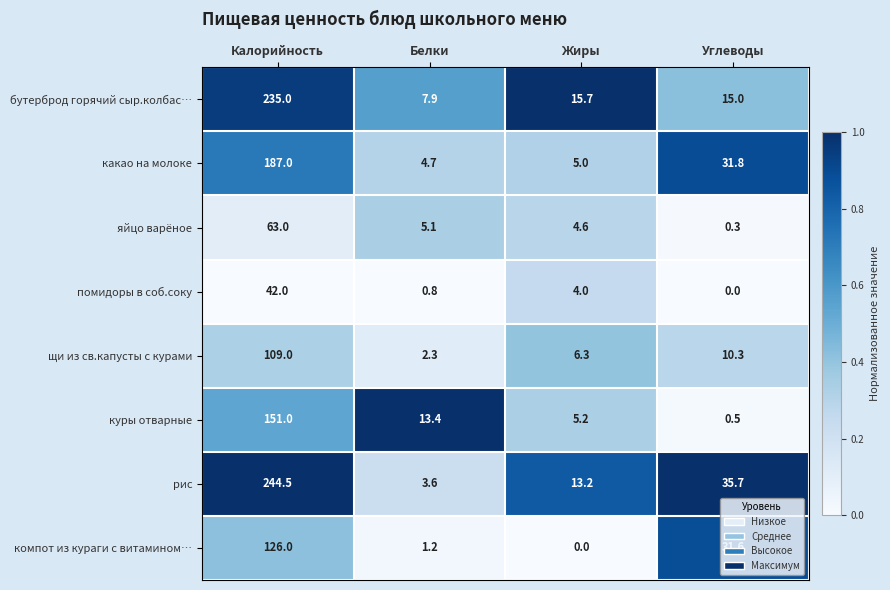

Rank the series at Жиры from lowest to highest value.

компот из кураги с витамином…, помидоры в соб.соку, яйцо варёное, какао на молоке, куры отварные, щи из св.капусты с курами, рис, бутерброд горячий сыр.колбас…